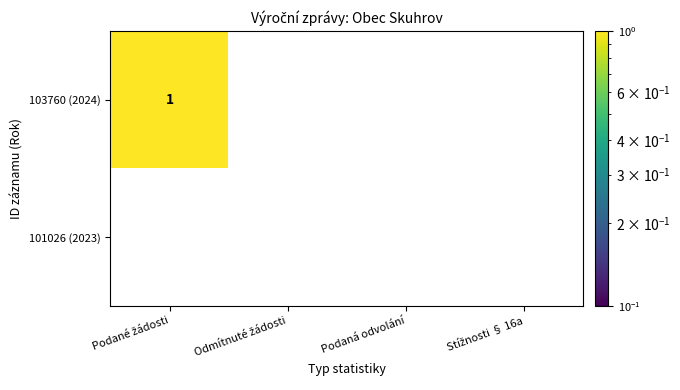

Which series has the largest total across all categories?

103760 (2024)